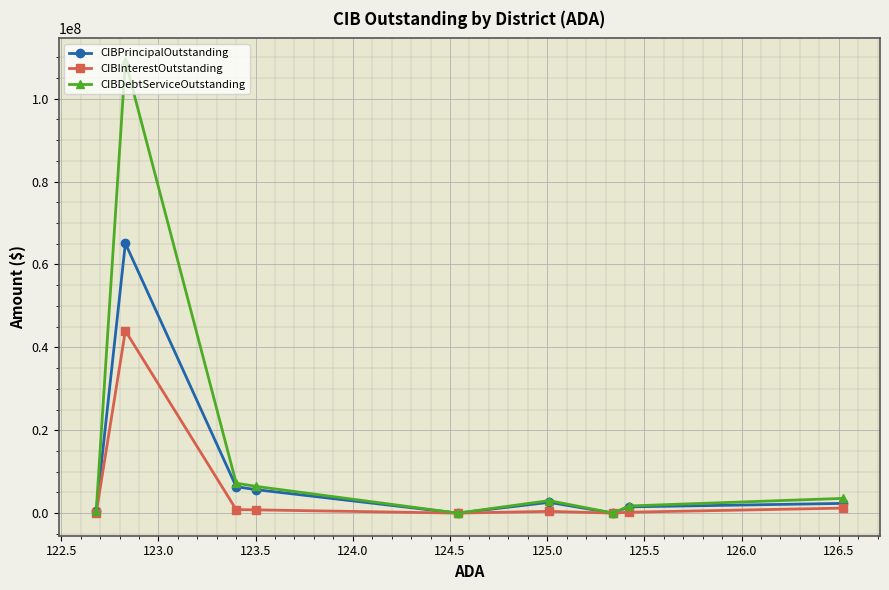

True or false: CIBDebtServiceOutstanding has more than 1 interior local peaks.

True